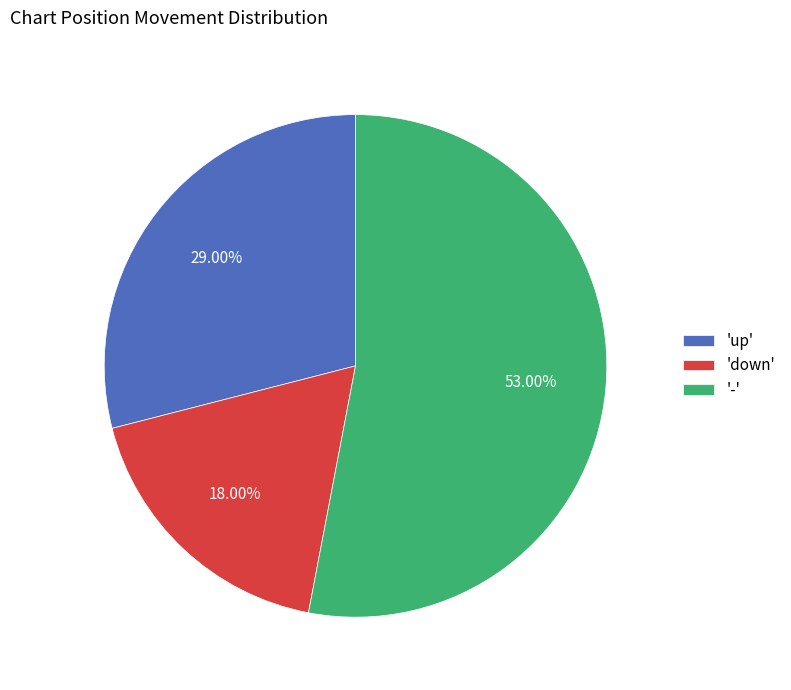

Which slice is the largest?

-